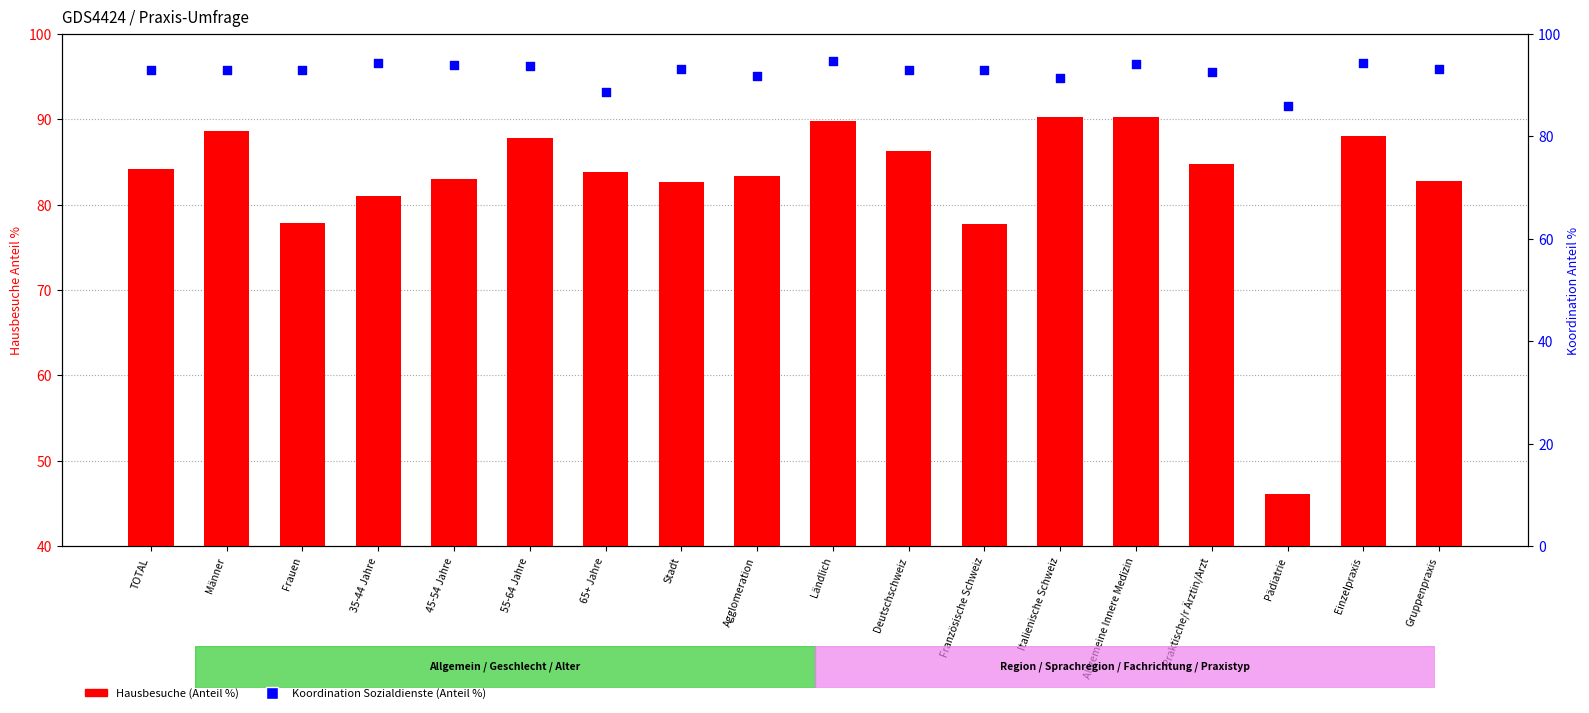

Which series contains the highest Y value?

Koordination Sozialdienste (Anteil %)